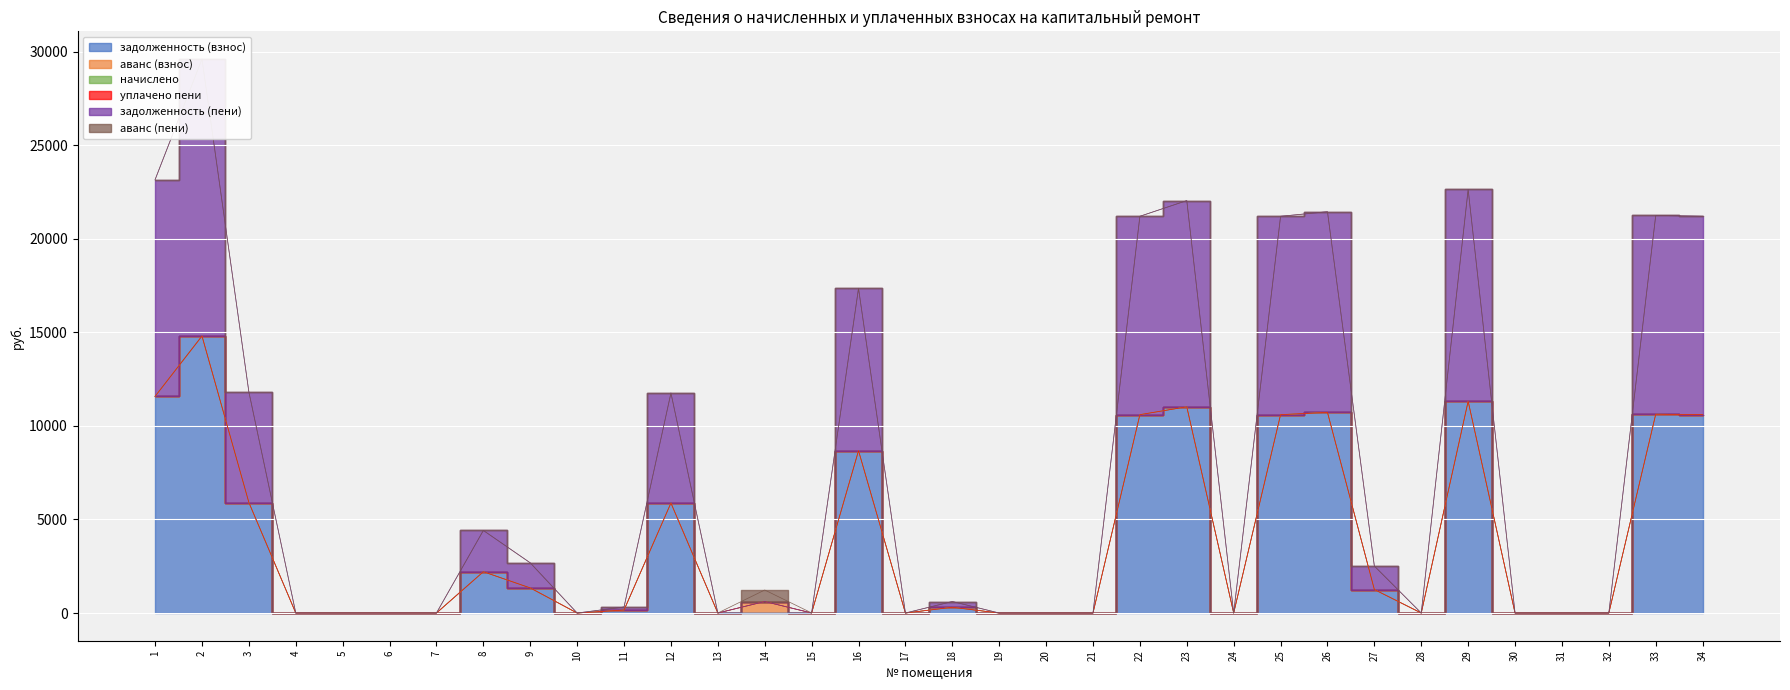

What is the spread (max minus min) of values at 34?

10602.0